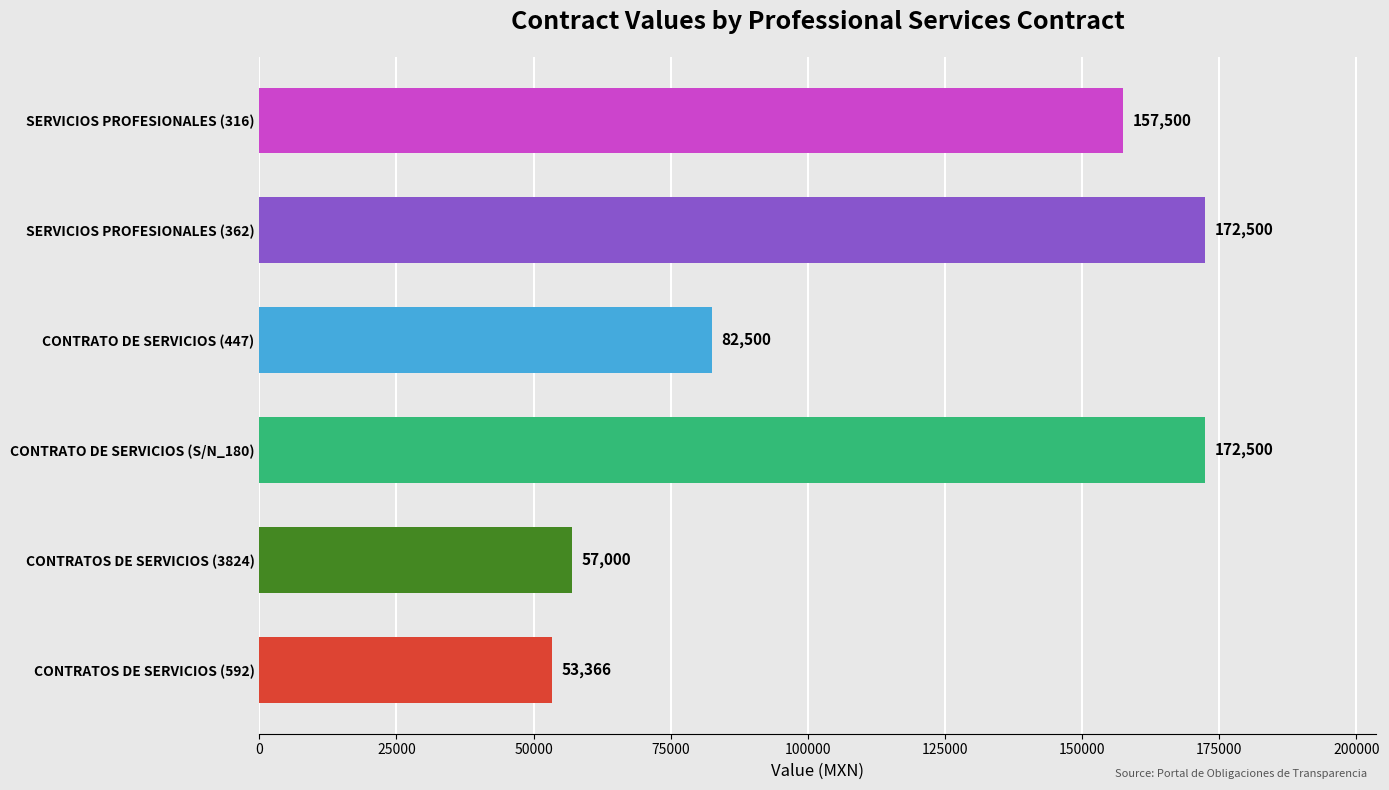

What is the maximum value shown in the chart?

172500.0